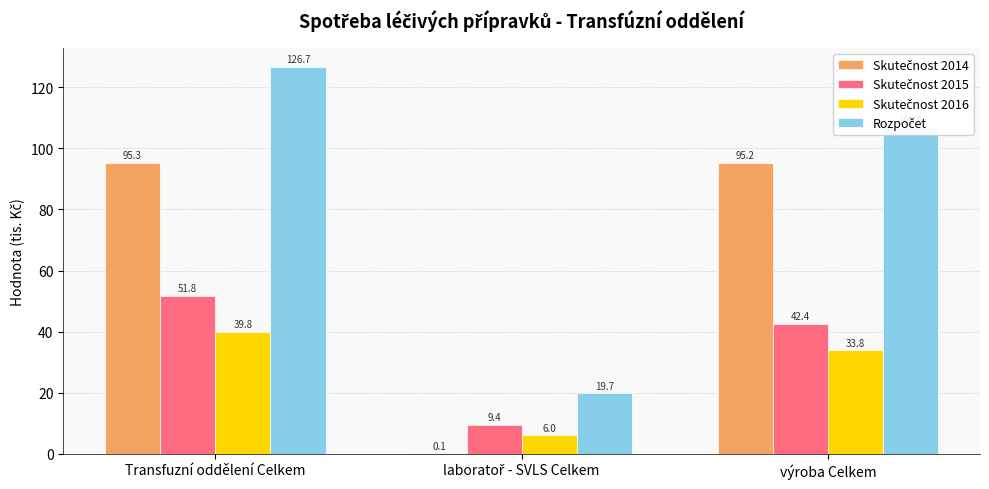

At which category is the sum across all series the highest?

Transfuzní oddělení Celkem